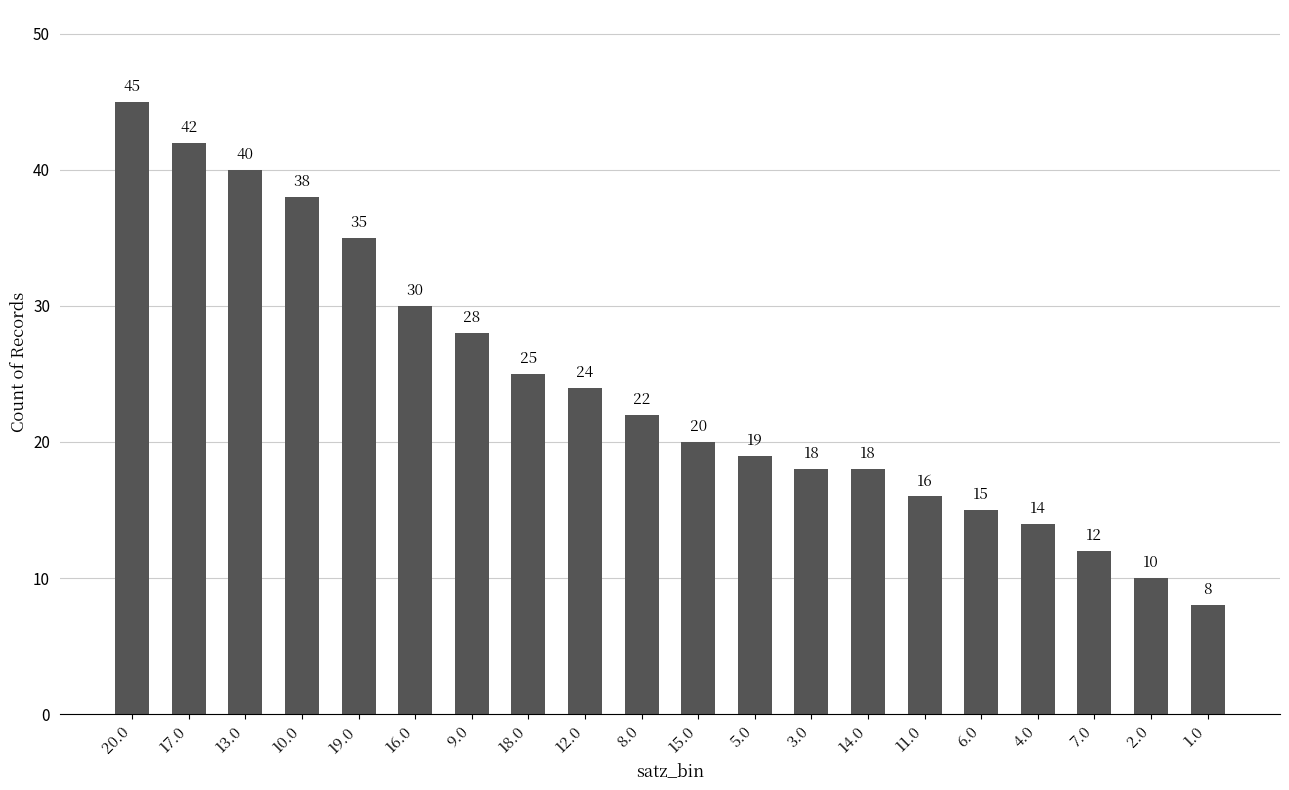

Reading left to right, extract all data points from this chart.

20.0=45	17.0=42	13.0=40	10.0=38	19.0=35	16.0=30	9.0=28	18.0=25	12.0=24	8.0=22	15.0=20	5.0=19	3.0=18	14.0=18	11.0=16	6.0=15	4.0=14	7.0=12	2.0=10	1.0=8